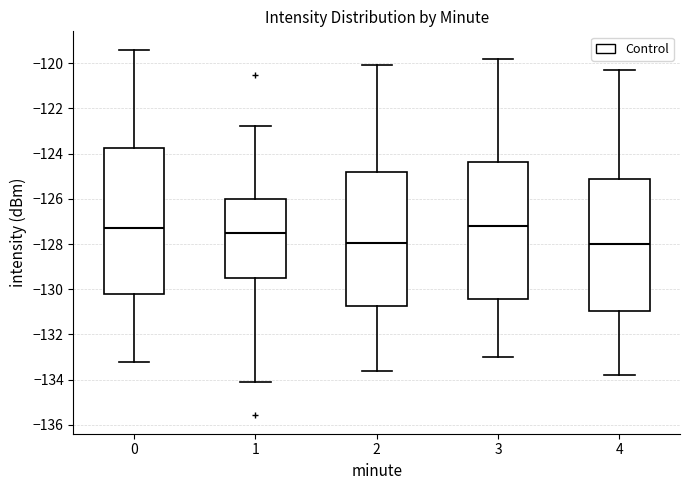

Which box is the tallest, from its lower edge to its upper edge?

0